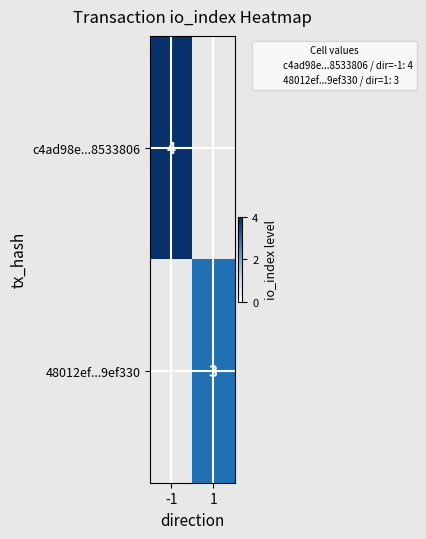

Which series changed the most between -1 and 1?

c4ad98e...8533806